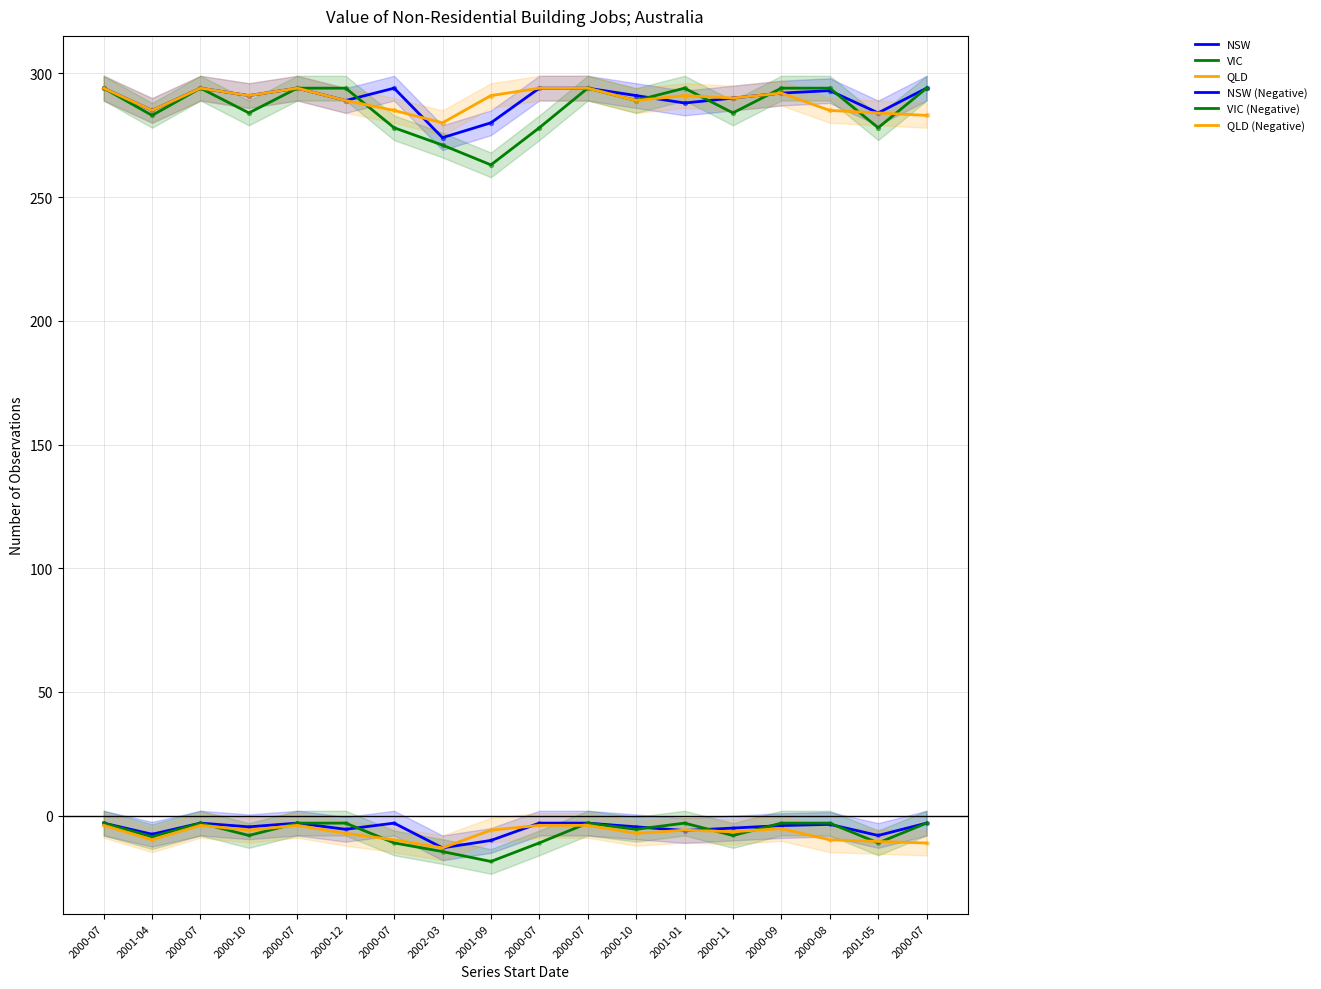

Which series reaches the minimum Y coordinate?

VIC (Negative)